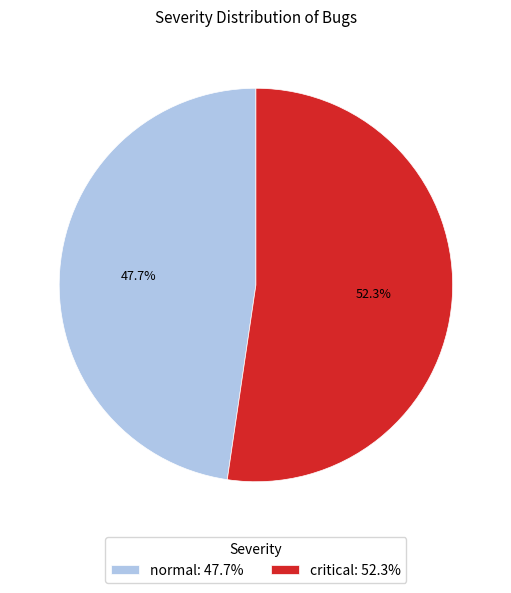

To the nearest percent, what is the difference between the largest and smallest slice percentages?

5%